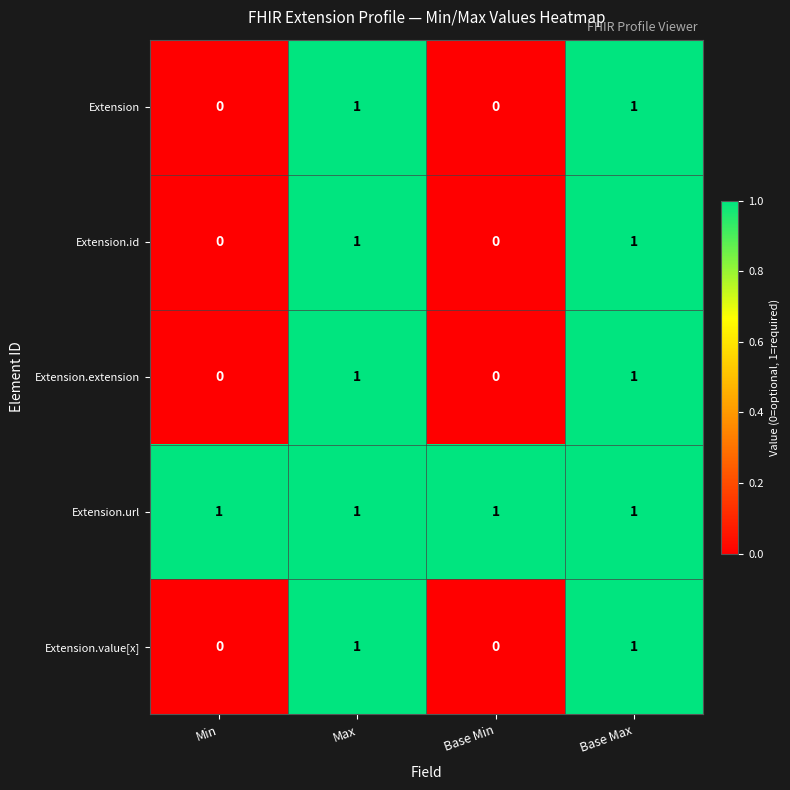

Is it true that Extension equals 0 at Base Max?

False